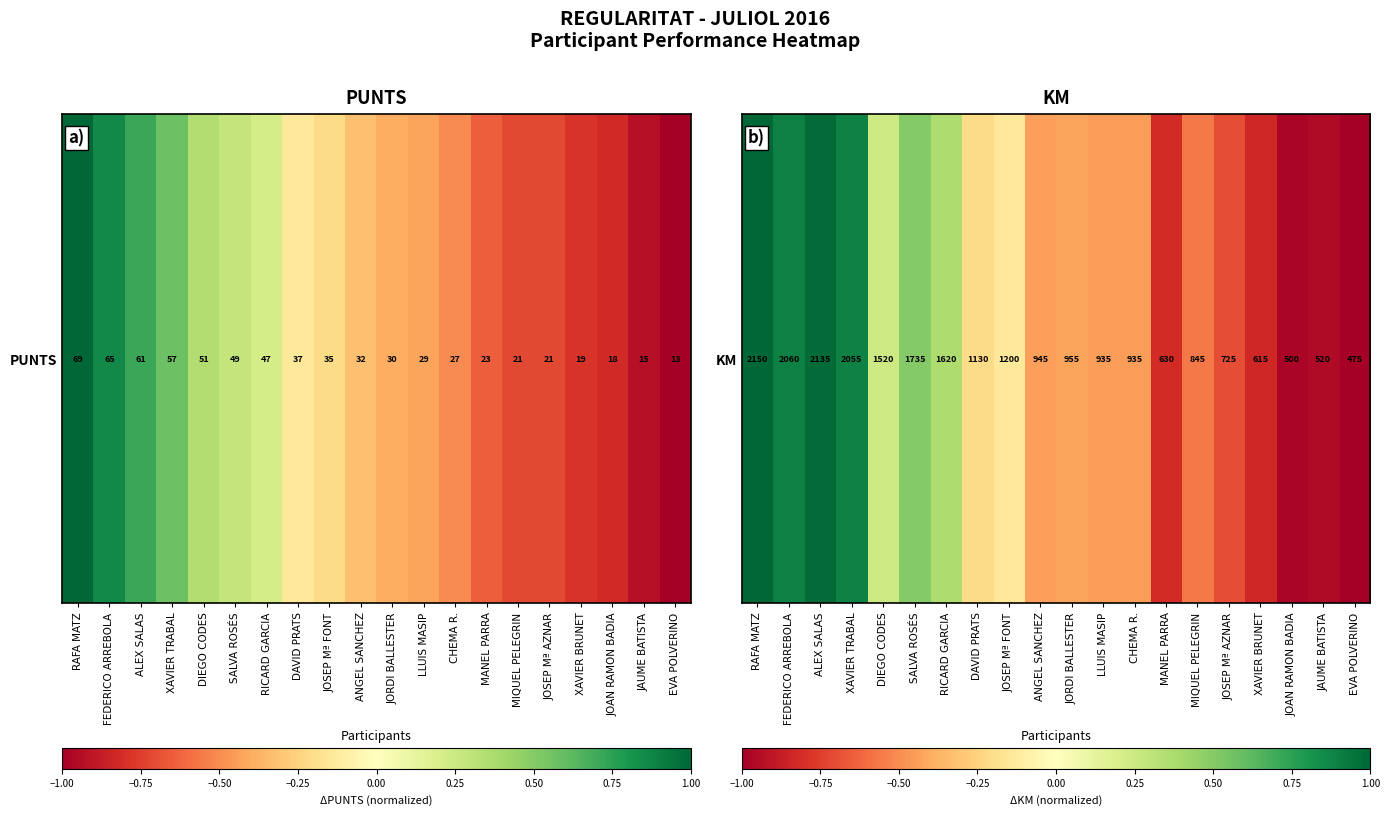

At which category does the chart reach its peak across all series?

RAFA MATZ